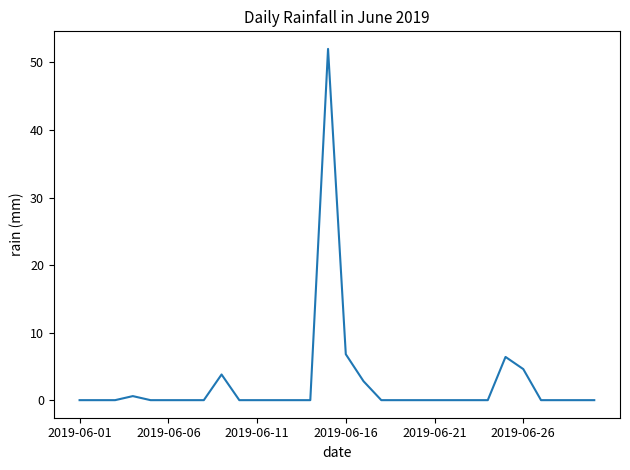

What is the difference between the maximum and minimum values?

52.0